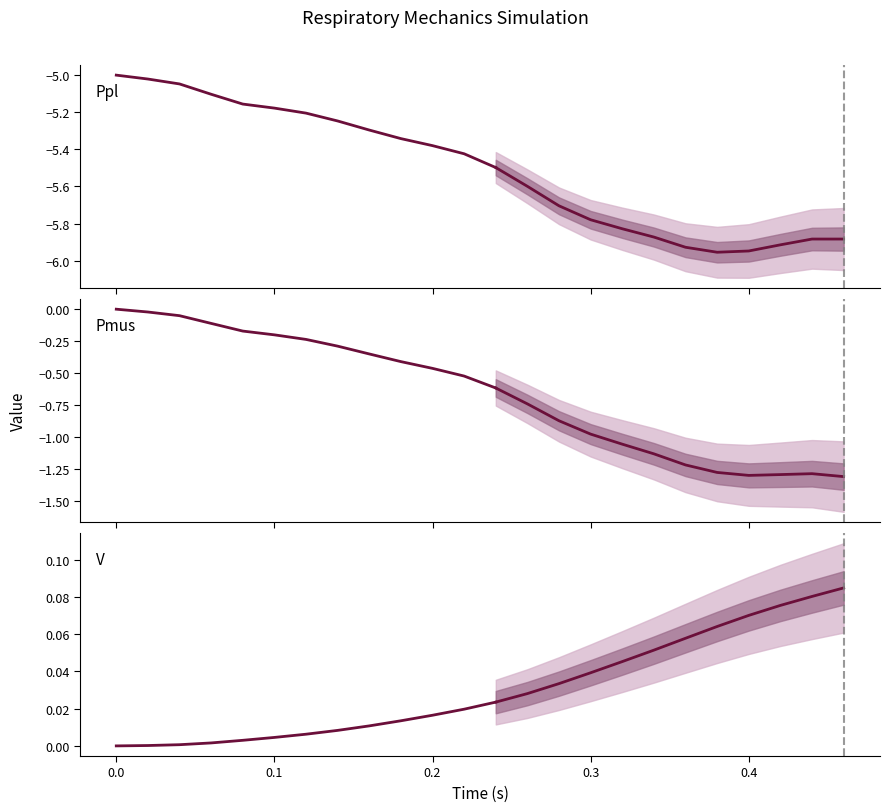

True or false: Ppl and Pmus intersect in this chart.

False